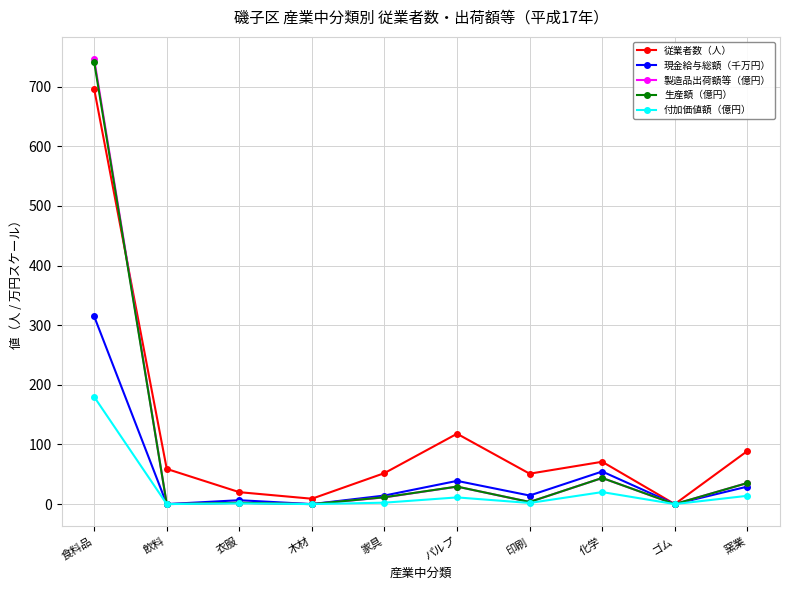

How many interior local valleys does the 従業者数（人） series have?

3